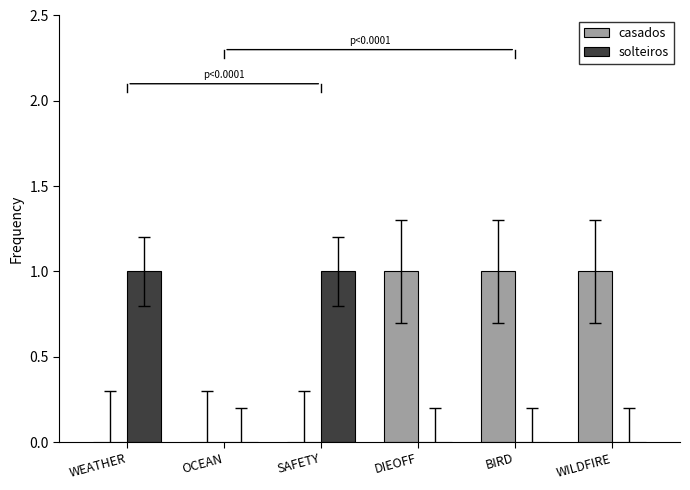

How many groups of bars are there?

6